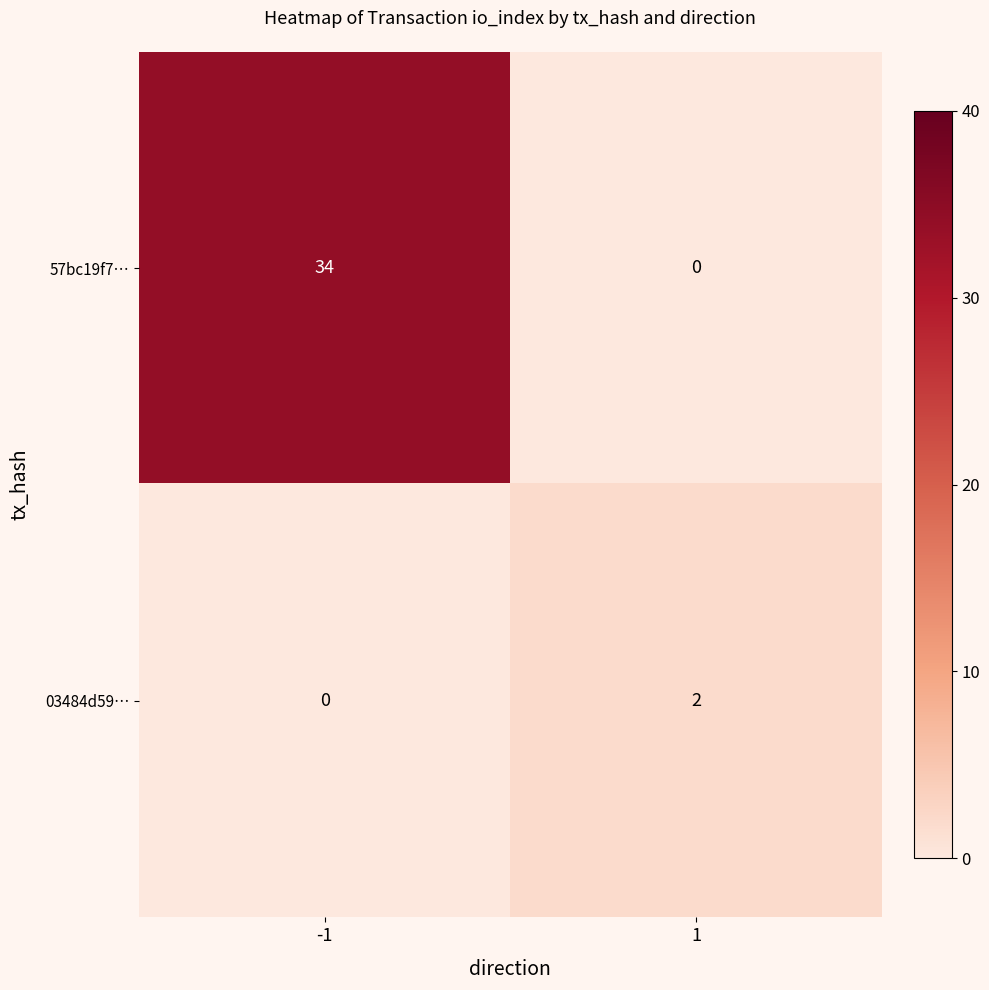

What is the difference between the 57bc19f7… values at -1 and 1?

34